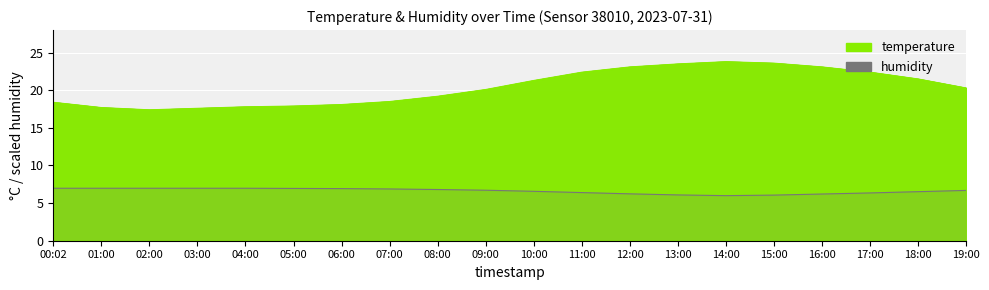

Rank the categories by temperature value from highest to lowest.

14:00, 15:00, 13:00, 12:00, 16:00, 11:00, 17:00, 18:00, 10:00, 19:00, 09:00, 08:00, 07:00, 00:02, 06:00, 05:00, 04:00, 01:00, 03:00, 02:00